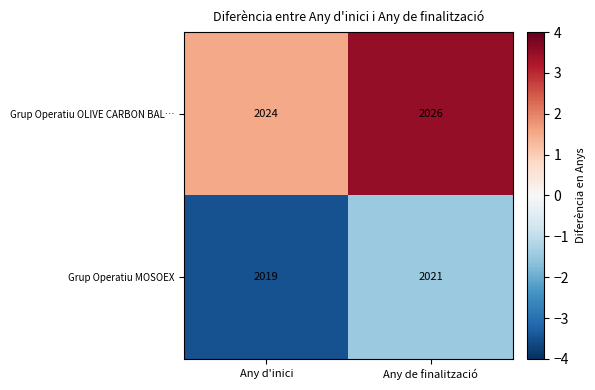

What value does the Grup Operatiu OLIVE CARBON BAL… series have at Any de finalització?

2026